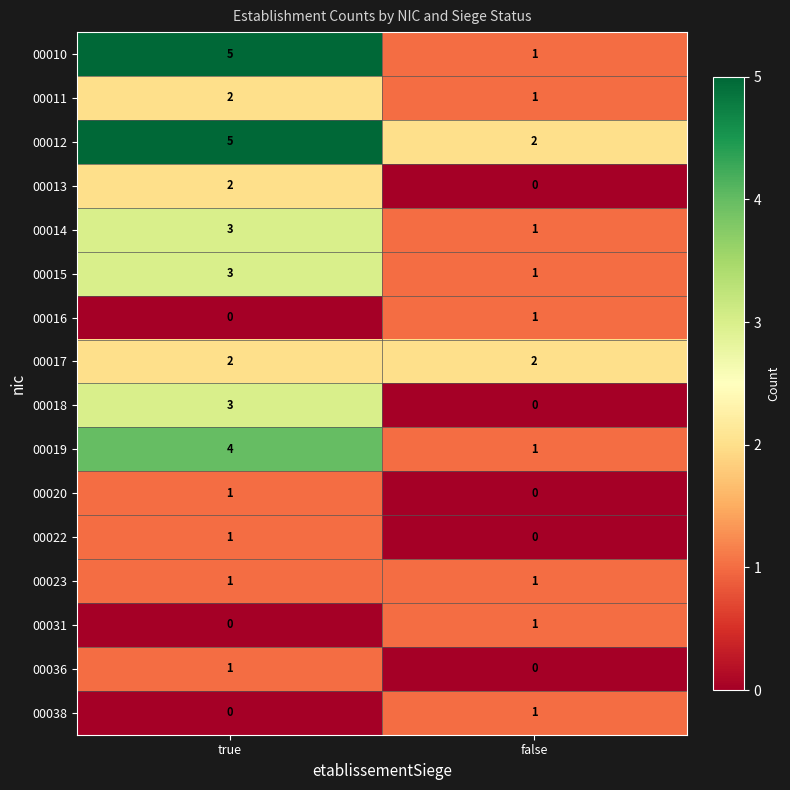

Which series has the widest spread of values?

00010